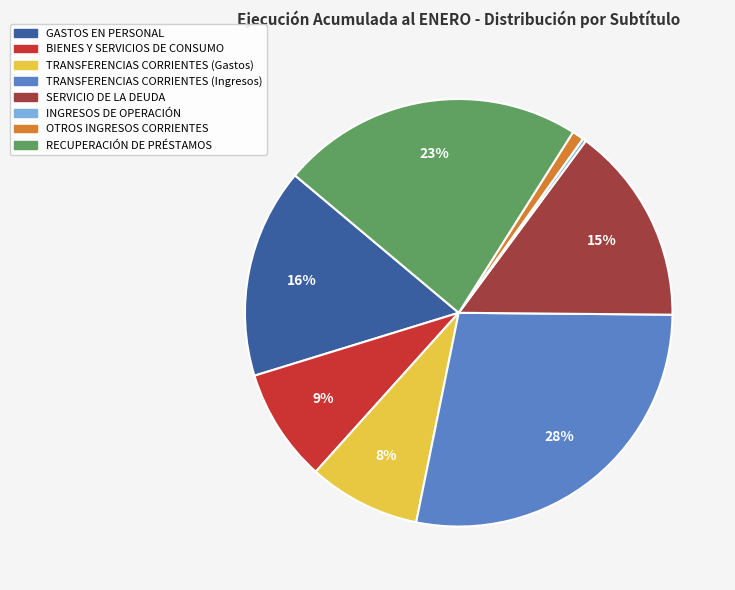

Does any single category account for the majority?

No